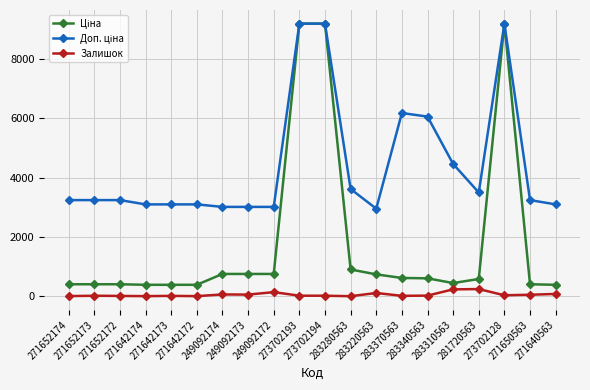

What is the difference between the maximum and minimum values in the Залишок series?

240.0